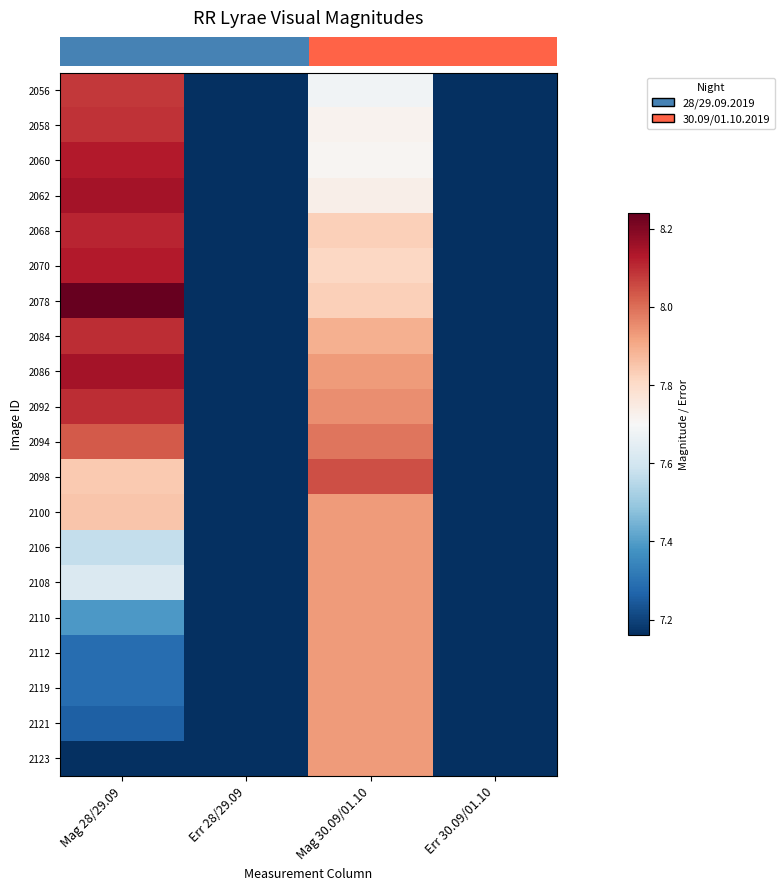

How many data points does each series have?

4